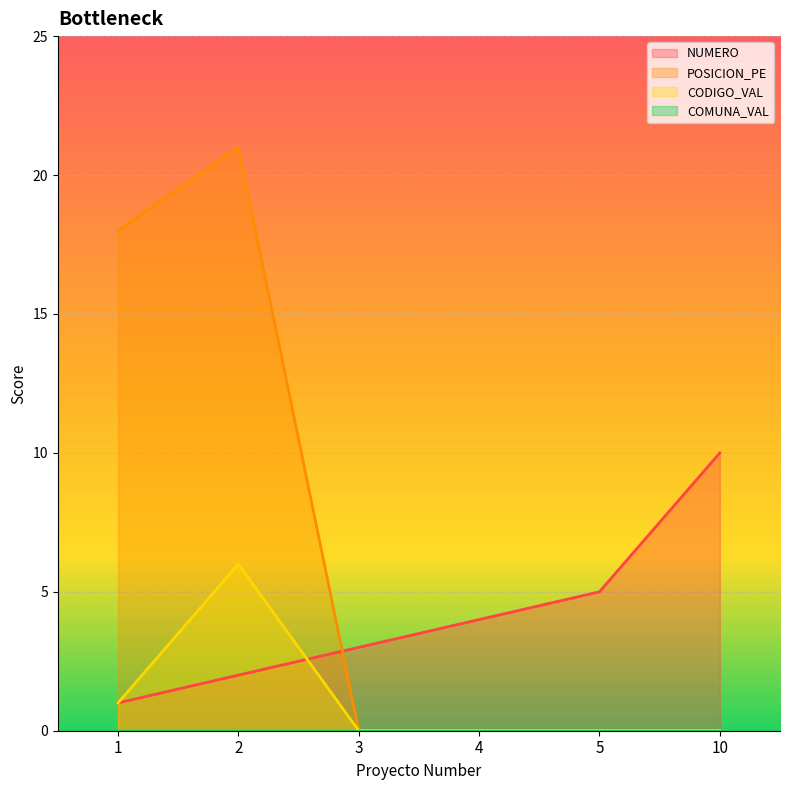

What is the sum of the NUMERO values at 1 and 2?

3